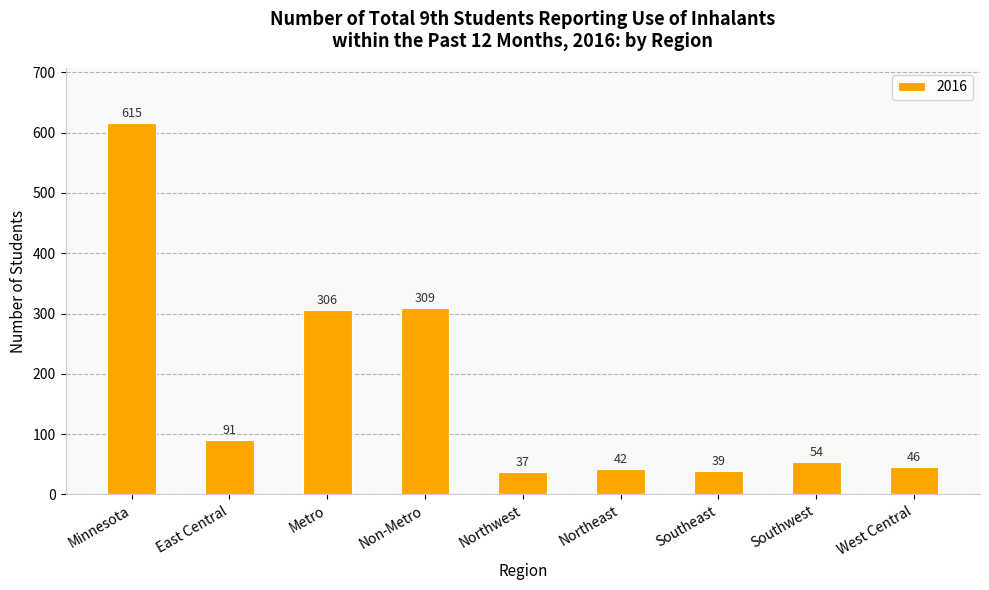

What is the difference between the values at Northwest and Metro?

269